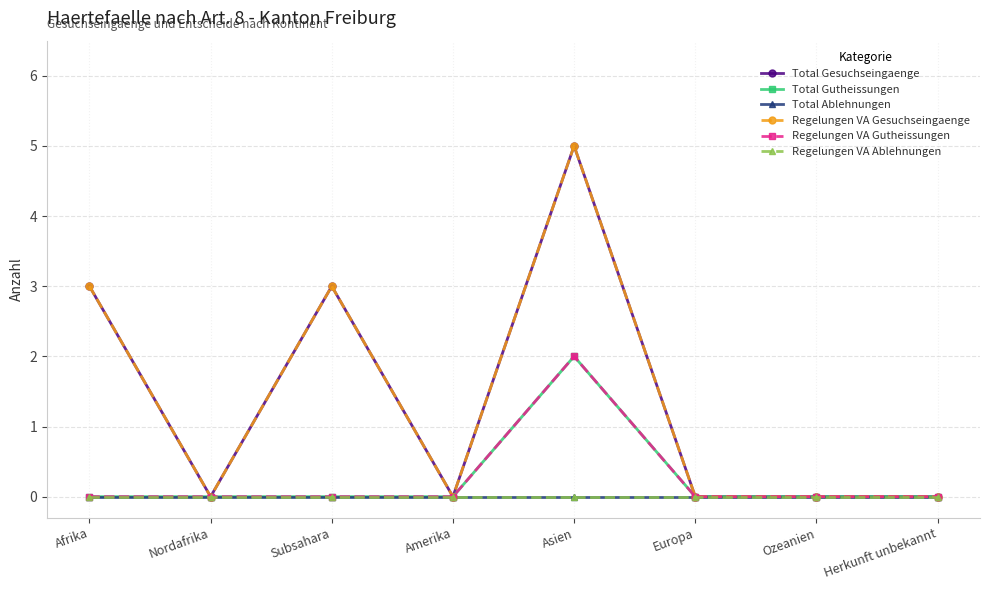

At which category does Regelungen VA Gesuchseingaenge reach its first local valley?

Nordafrika